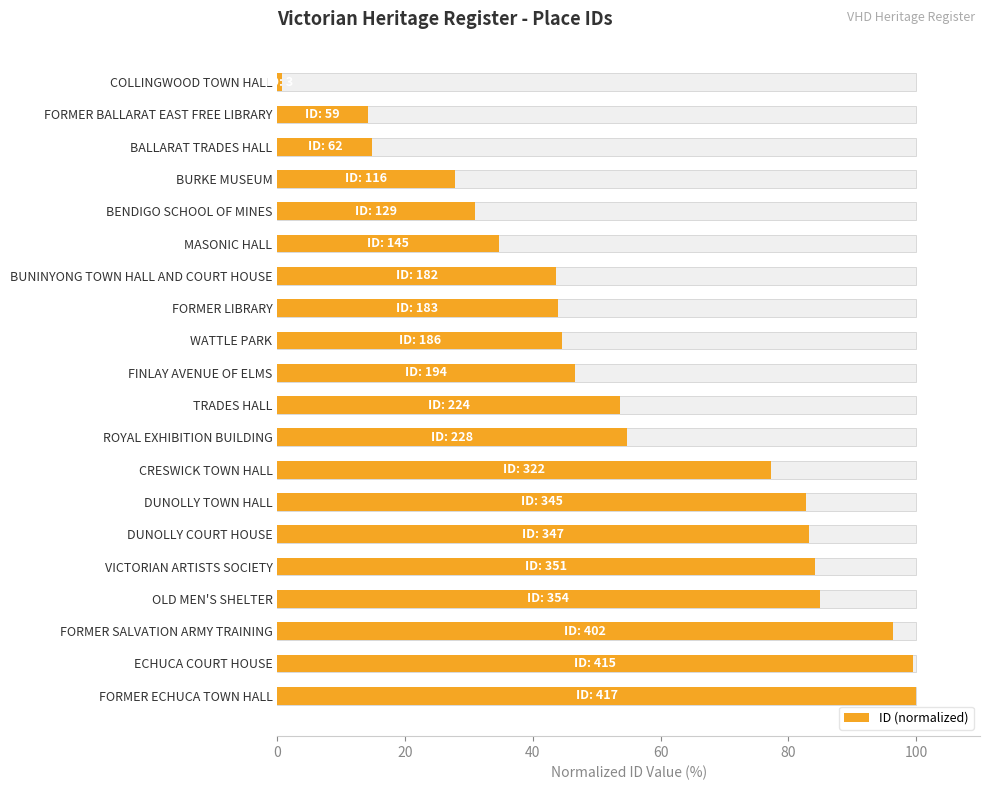

How many values are below 53?

10